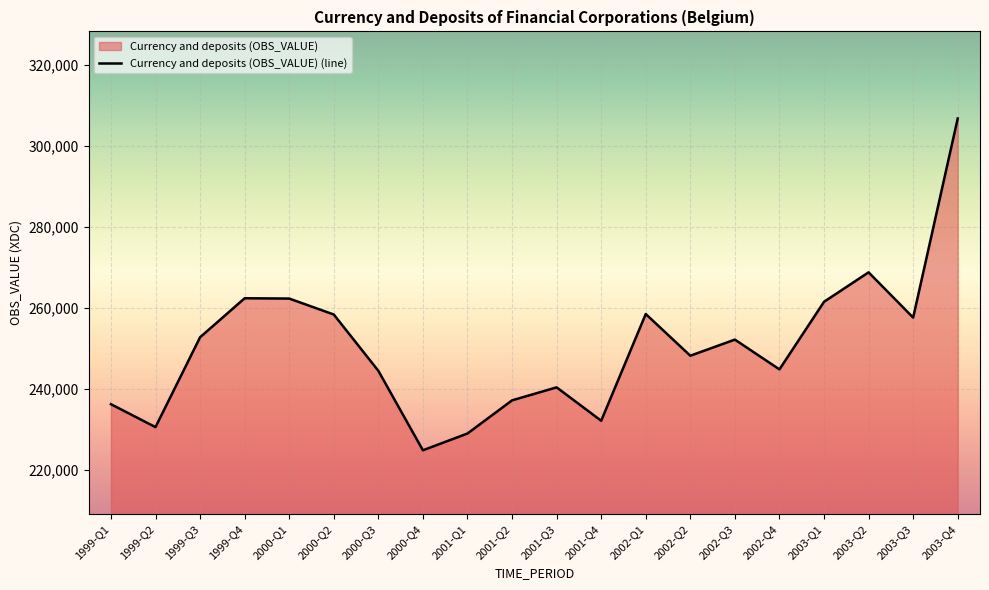

Is it true that the value at 2001-Q4 is 232202.5?

True